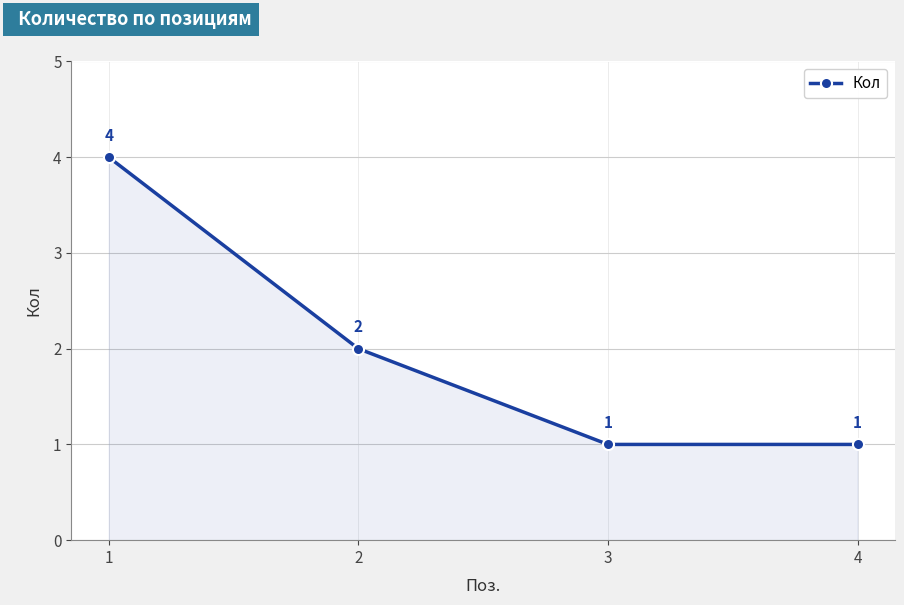

What is the sum of the values at 4 and 2?

3